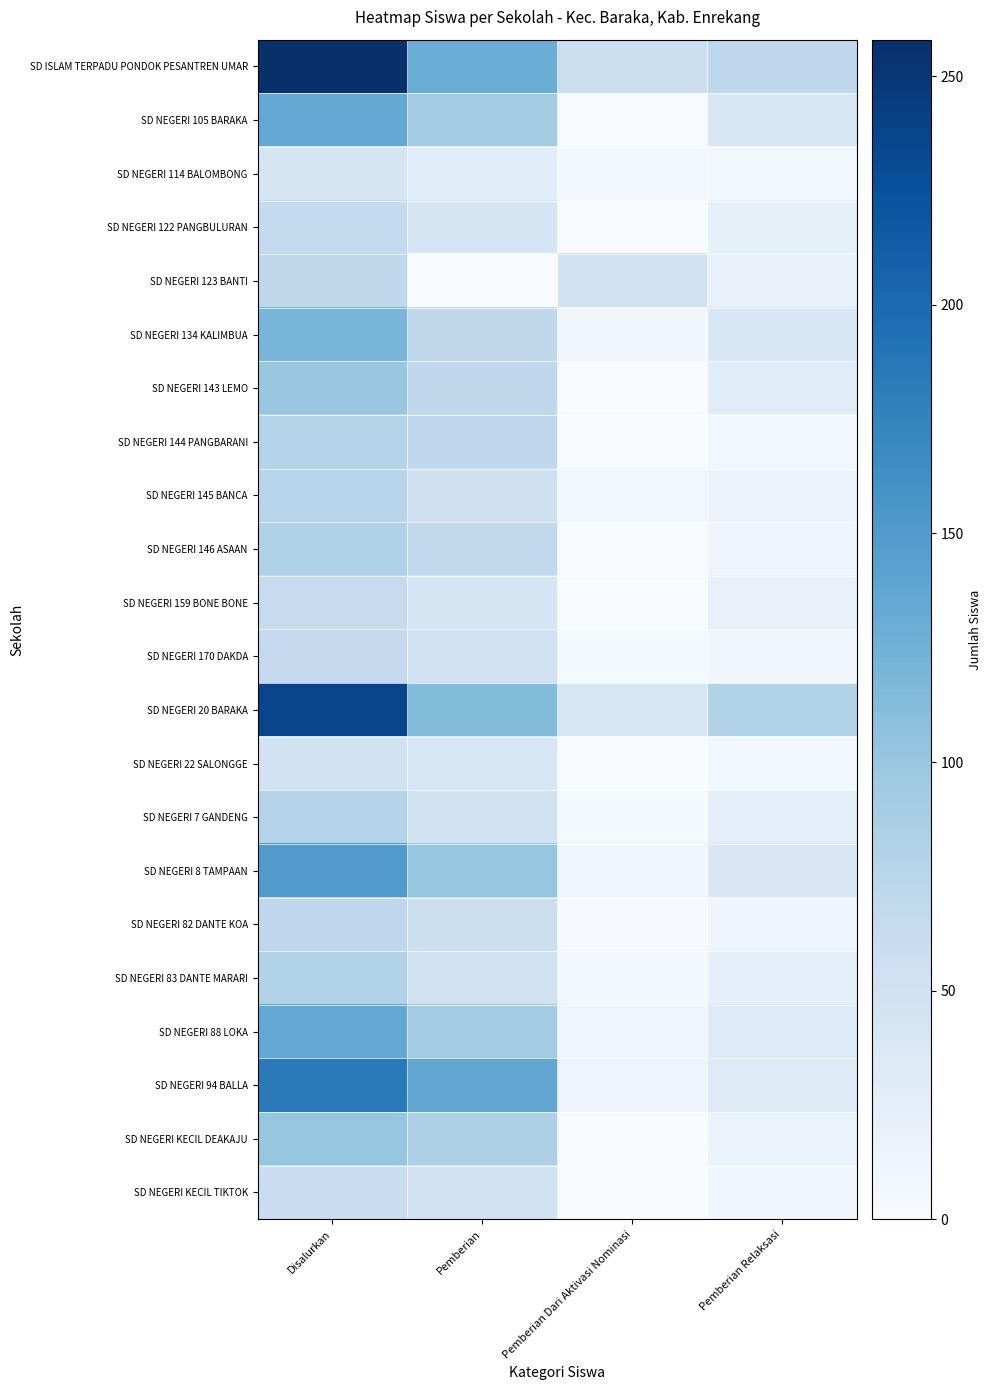

What is the total value across all series at Pemberian?

1496